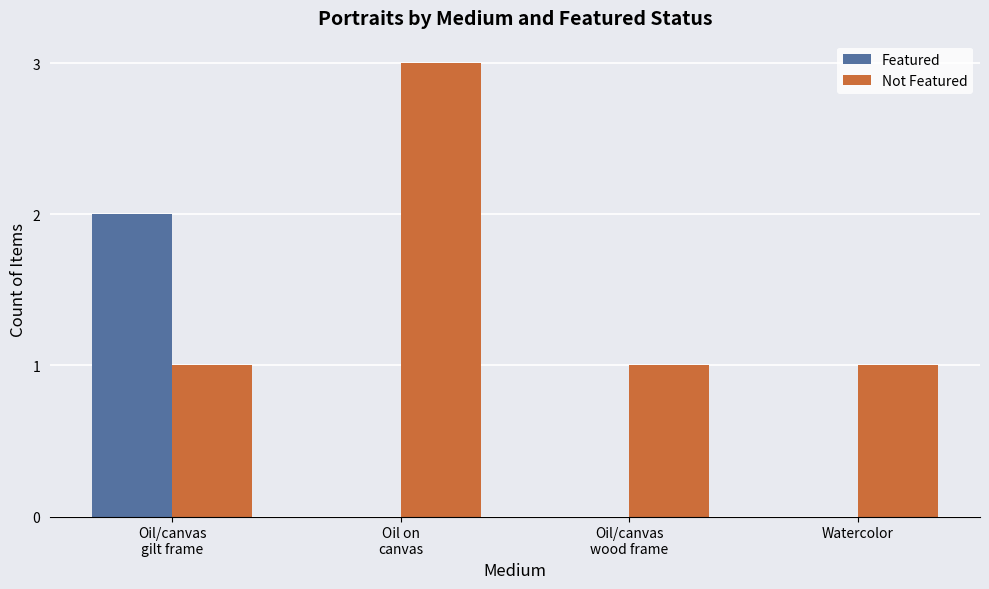

What is the highest value of the Featured series?

2